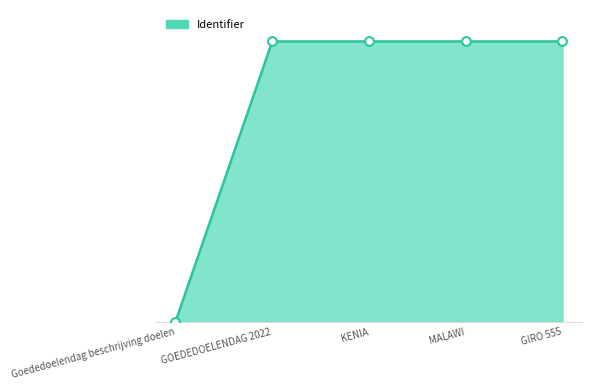

What is the ratio of the value at MALAWI to the value at KENIA?

1.0